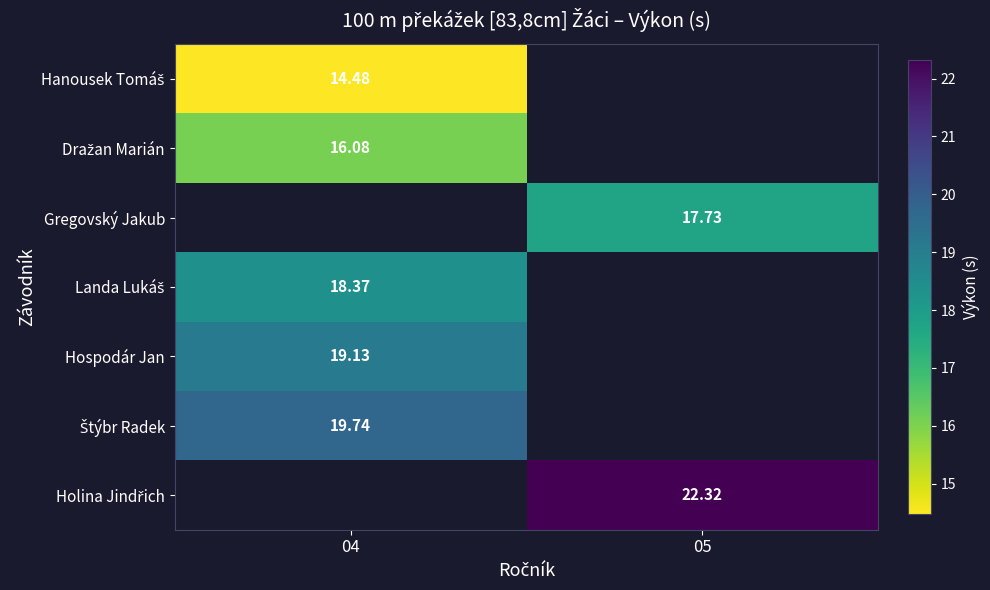

Which has a higher value, 05 or 04?

04